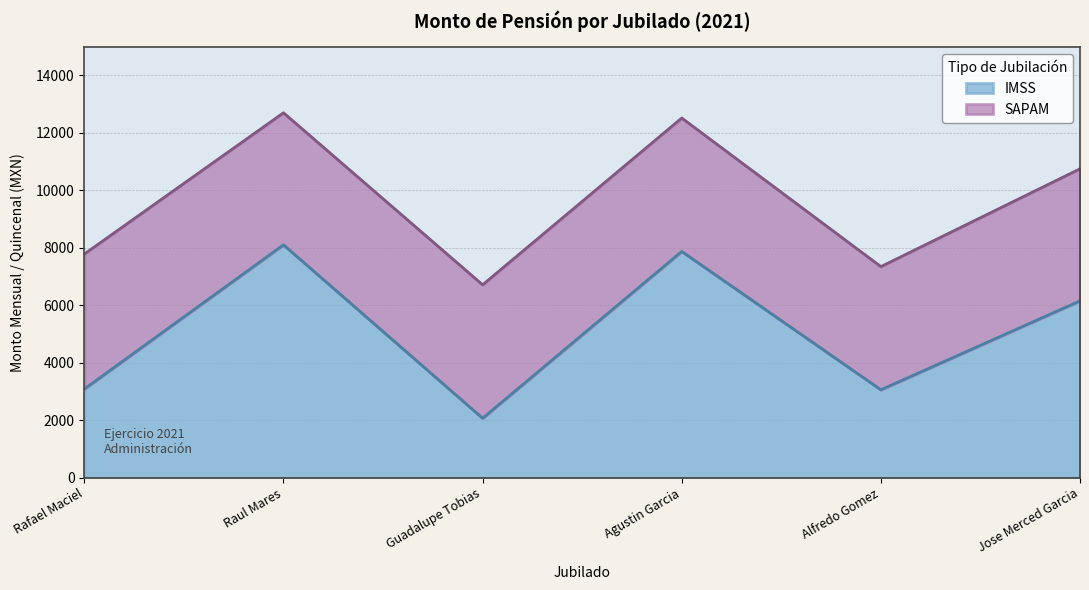

List the labels in order of value, smallest first.

Guadalupe Tobias, Alfredo Gomez, Rafael Maciel, Jose Merced Garcia, Agustin Garcia, Raul Mares